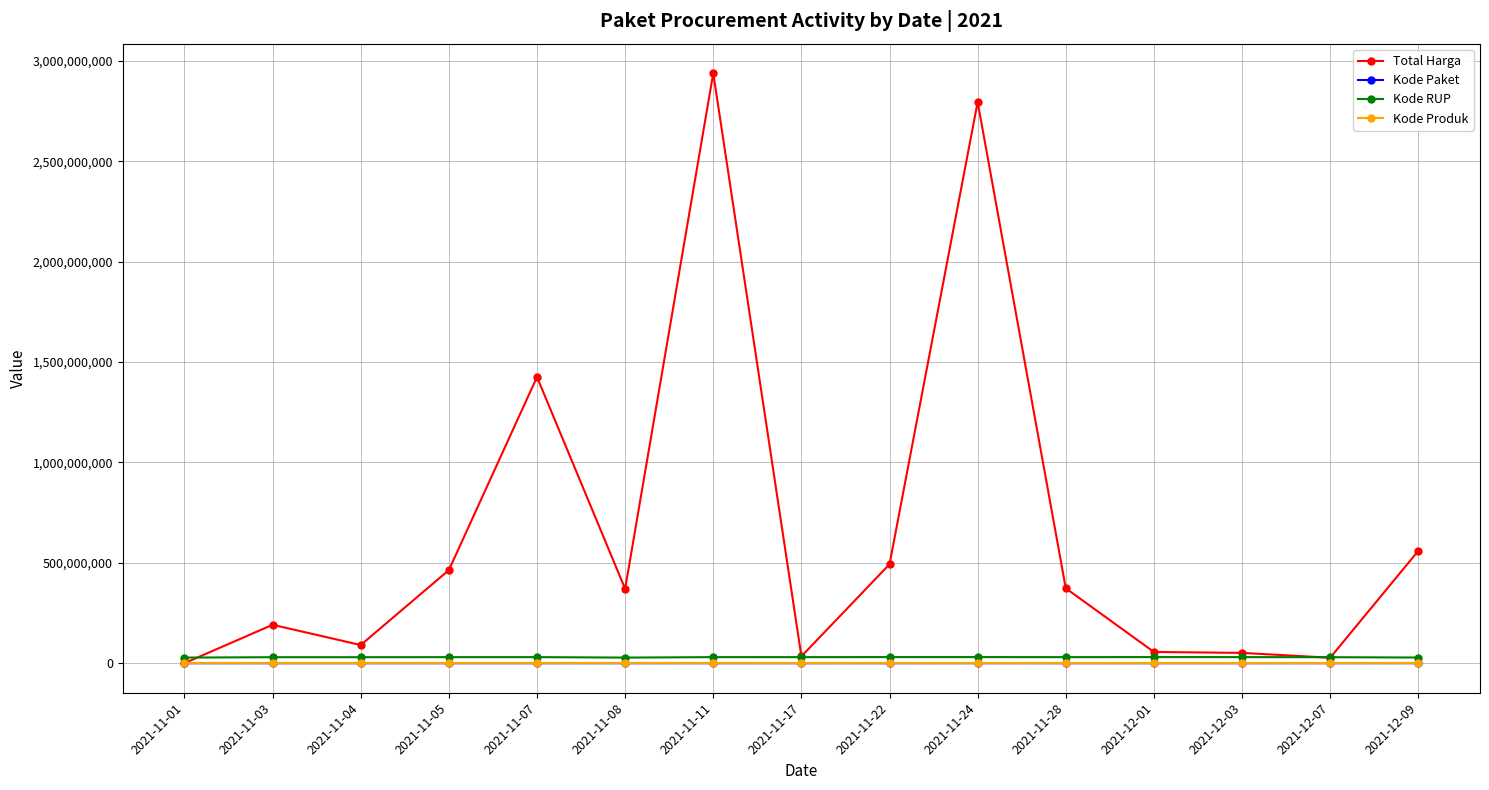

Does the chart have visible grid lines?

Yes